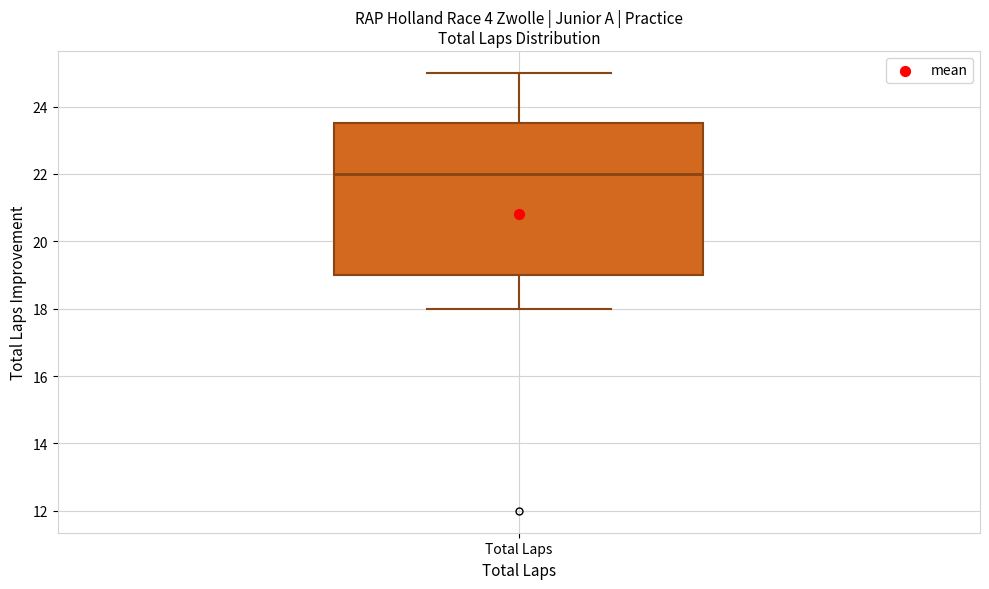

Read this box plot against the y-axis: the position of the median line, the range covered by the box, and the ends of both whiskers. The values are not printed on the chart, so give them approximately, as read against the axis.

median 22.0, box 19.0 to 23.6, whiskers 18.0 to 25.0